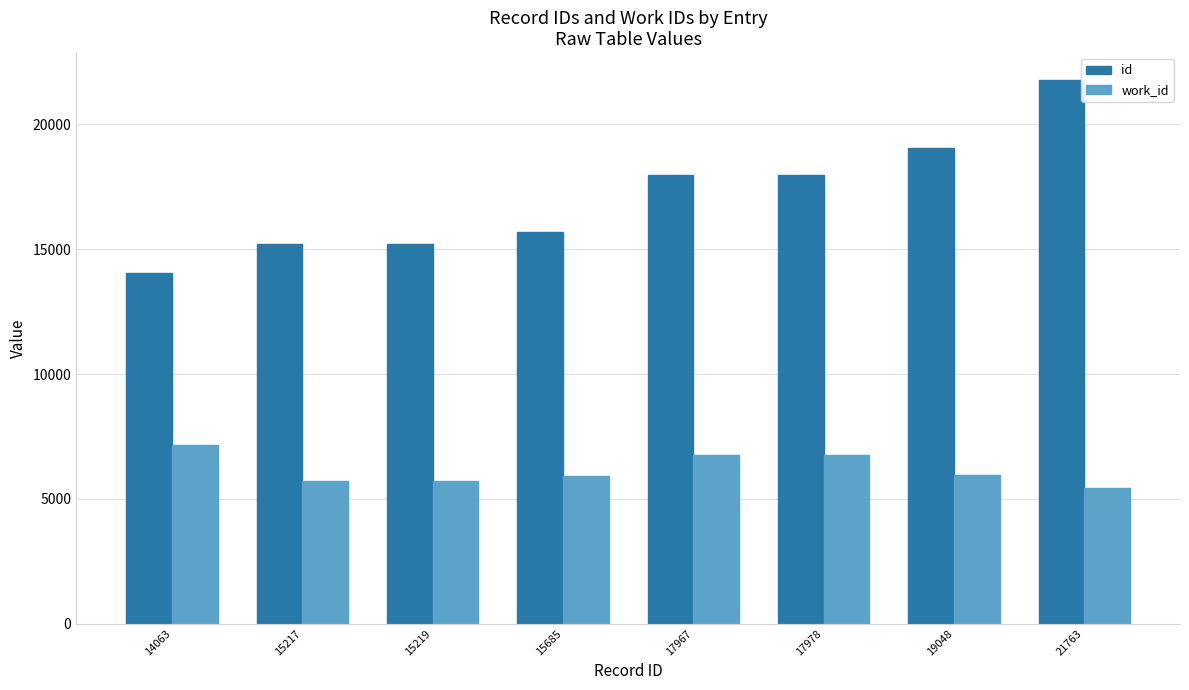

True or false: work_id has a value of 2726 at 17978.

False